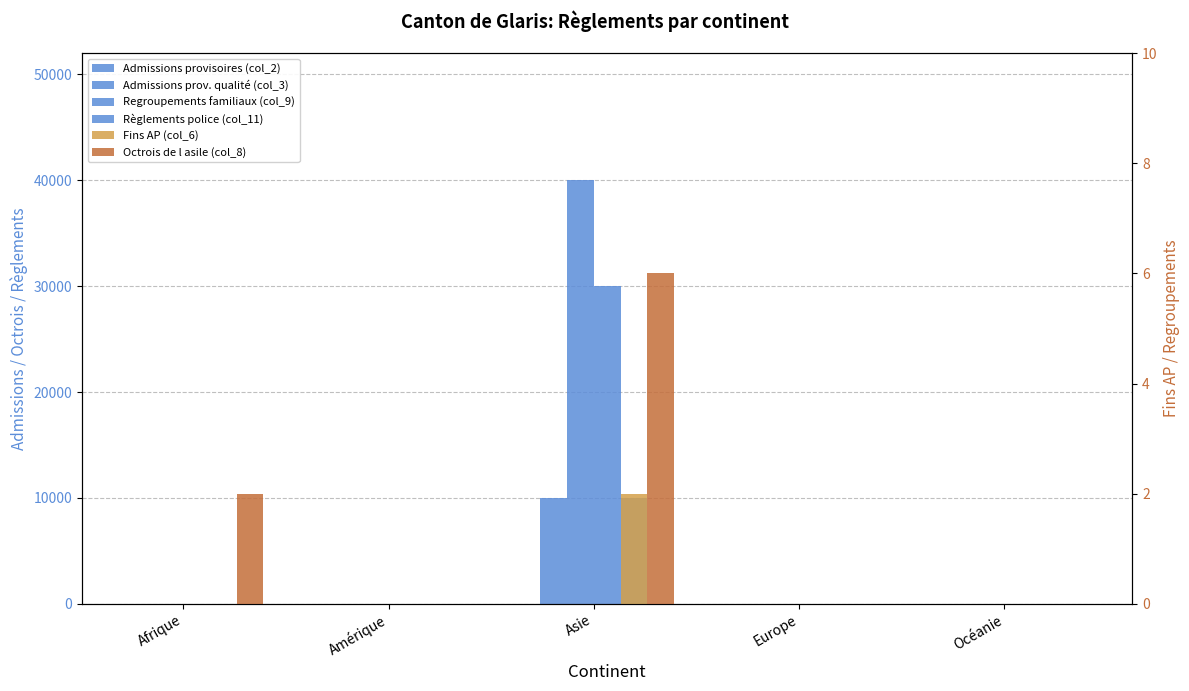

How many groups of bars are there?

5